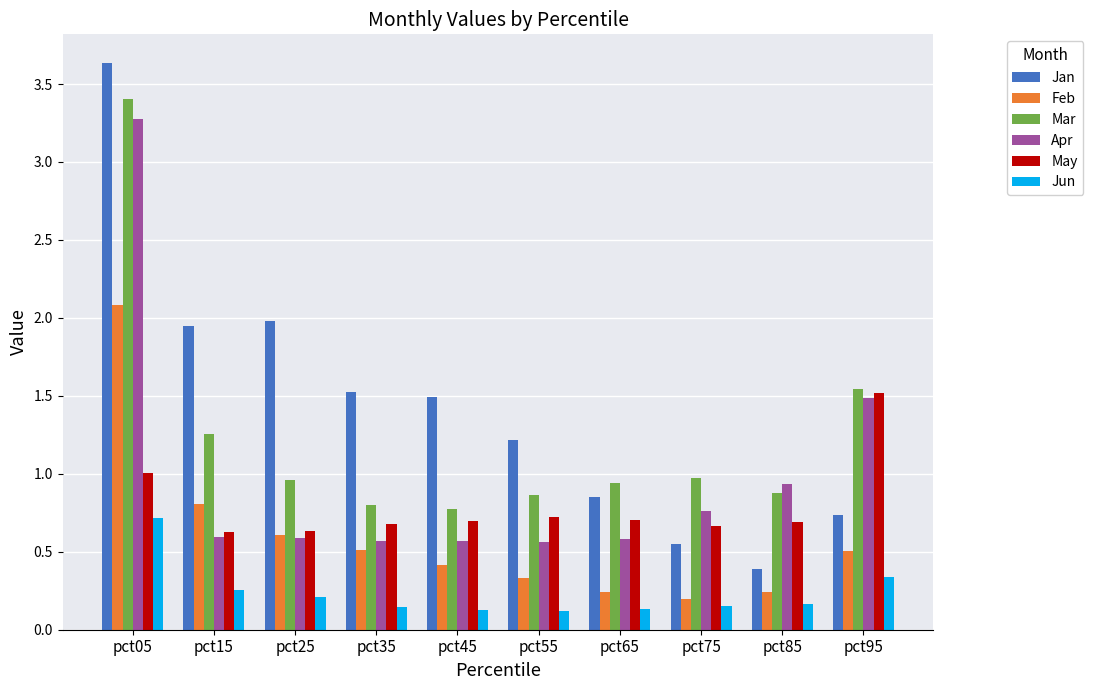

List the series in order of their overall mean, highest first.

Jan, Mar, Apr, May, Feb, Jun